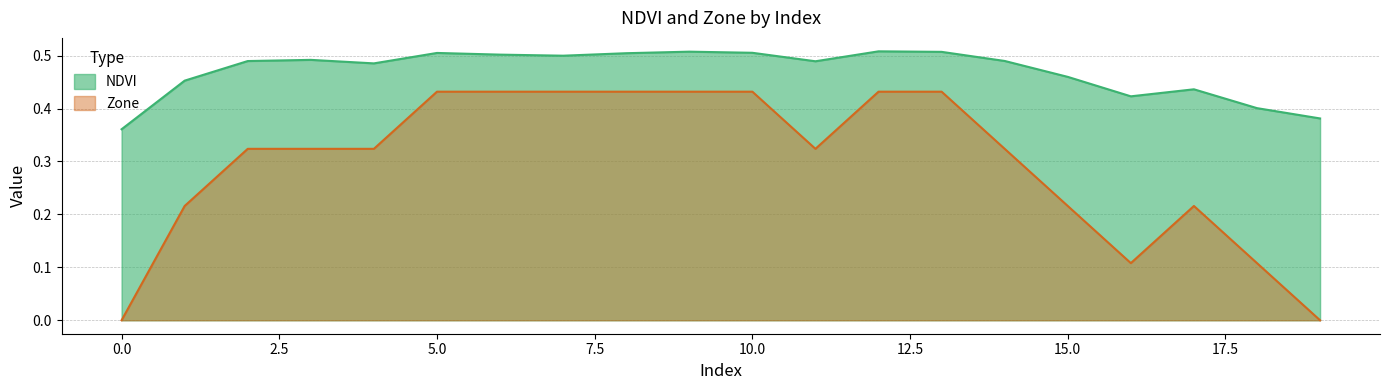

Which series changed the most between 10 and 18?

Zone